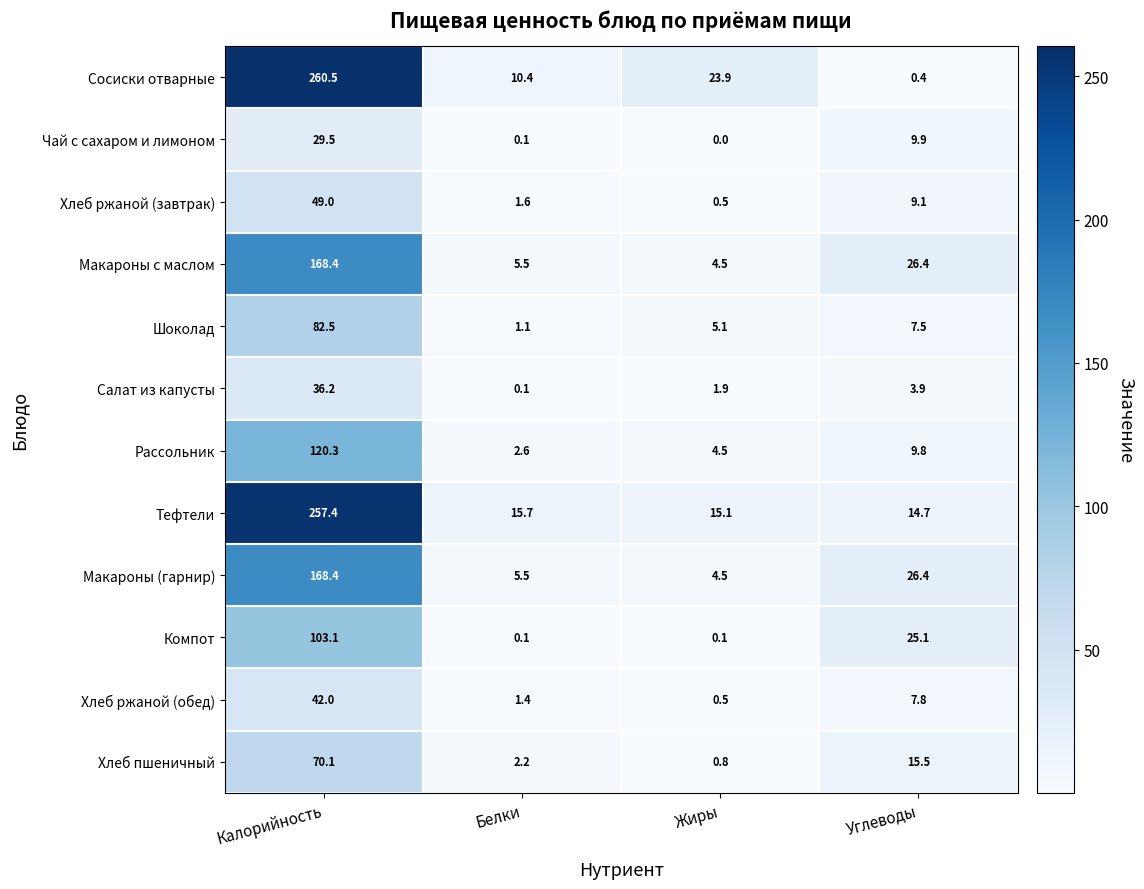

Is it true that Рассольник equals 120.3 at Калорийность?

True